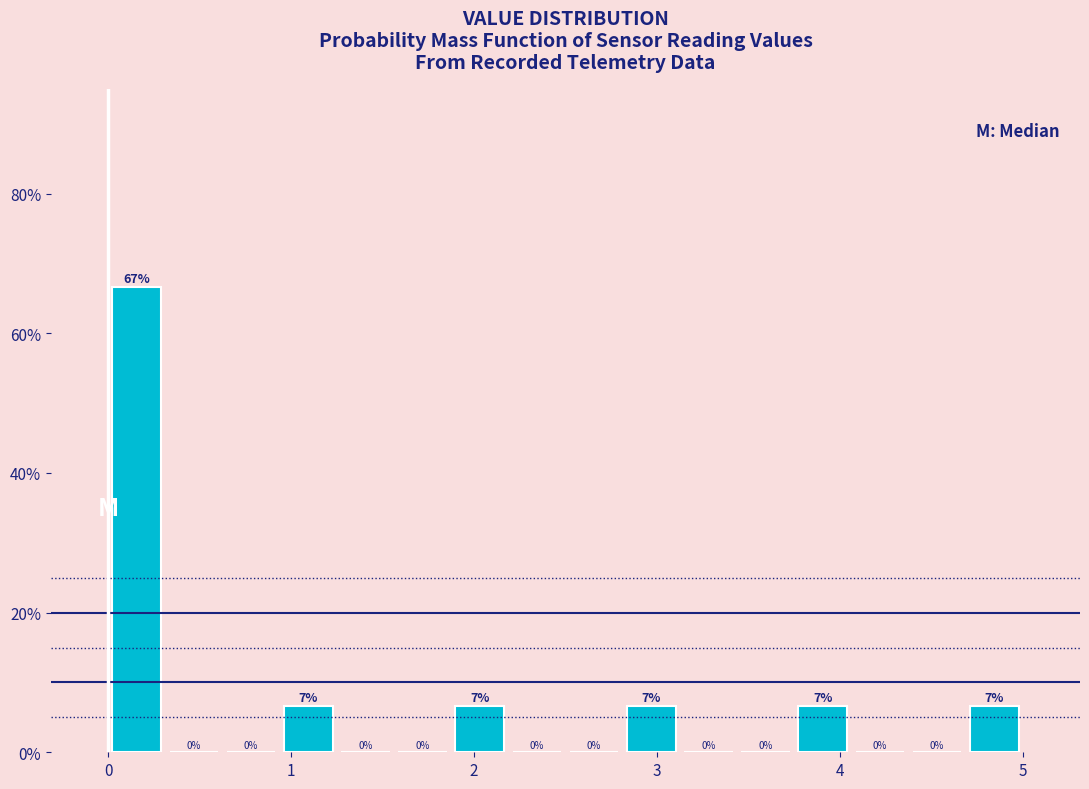

Read against the x-axis, roughly where is the centre of the tallest bar?

0.2